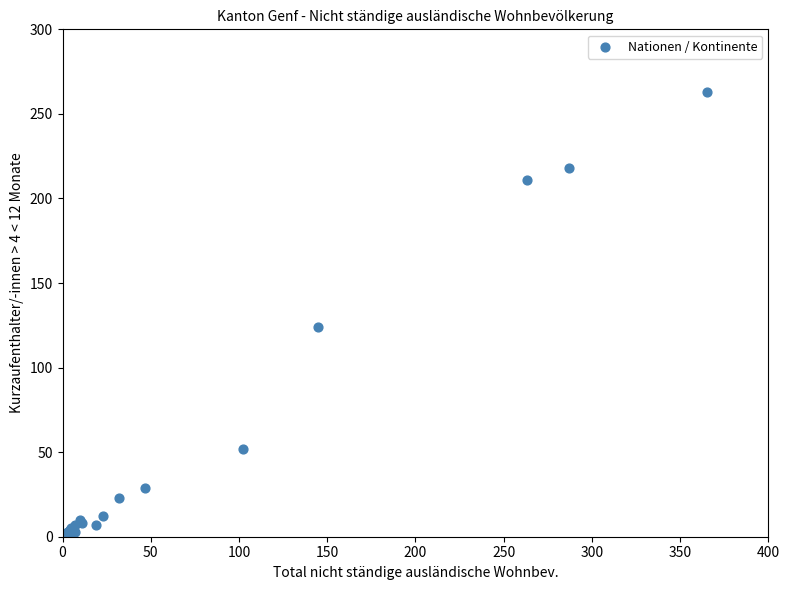

What Y value in the scatter plot is closest to 131?

124